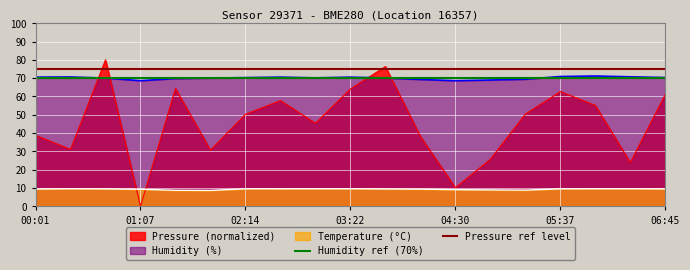

What is the label of the 1st point from the left?

00:01